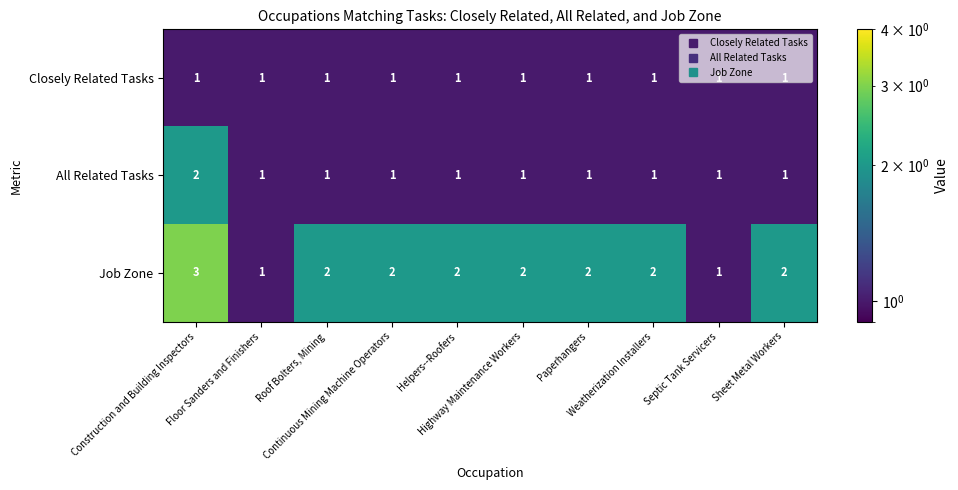

Which series has the largest total across all categories?

Job Zone